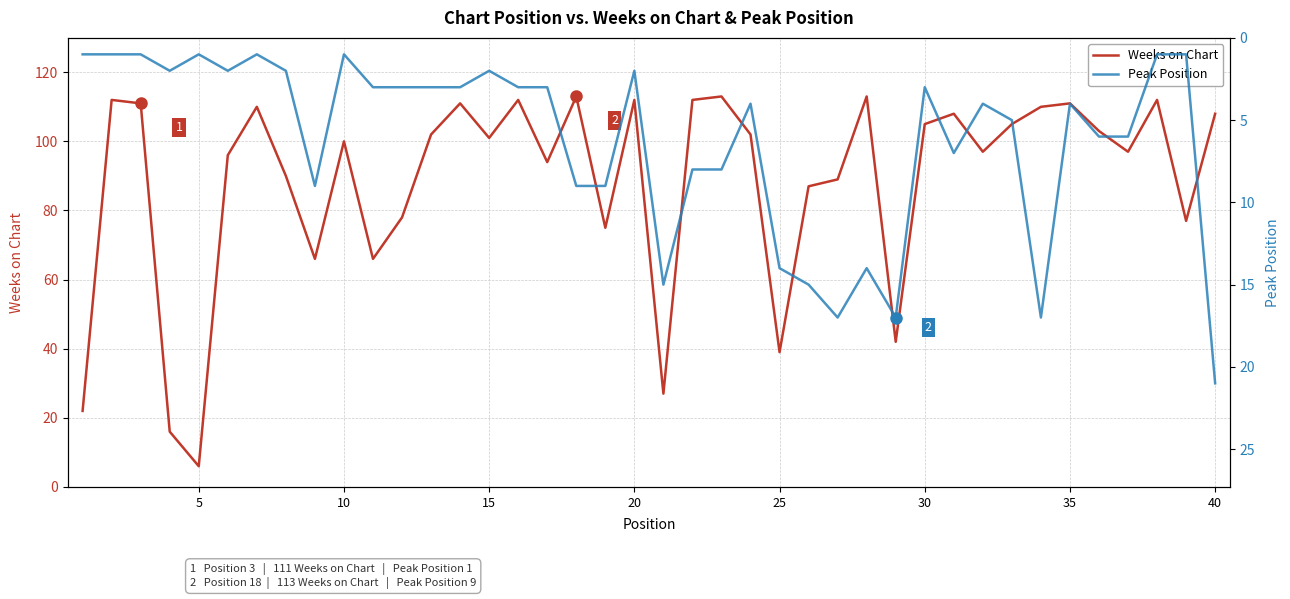

Is the value of Weeks on Chart at 27 greater than the value of Peak Position at 10?

Yes